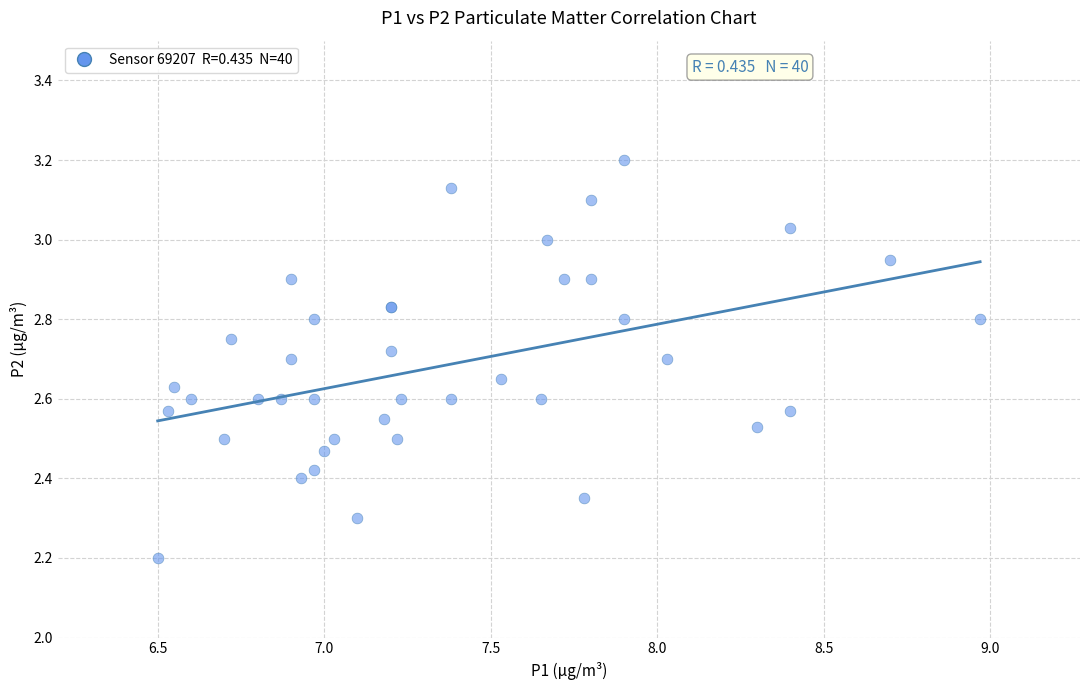

What Y value in the scatter plot is closest to 2?

2.2